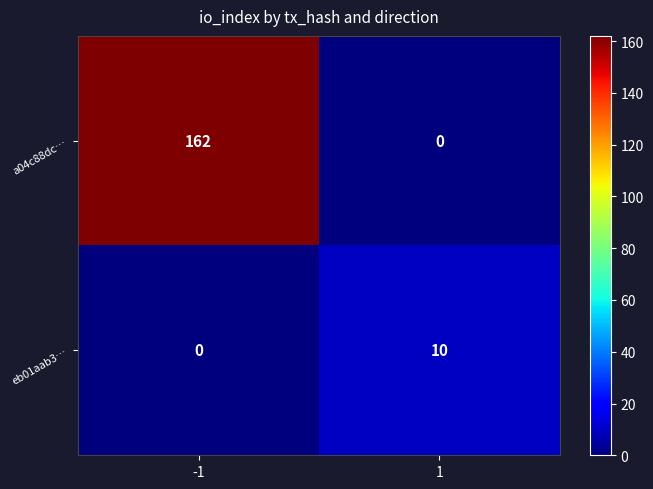

What is the difference between the maximum and minimum values in the a04c88dc… series?

162